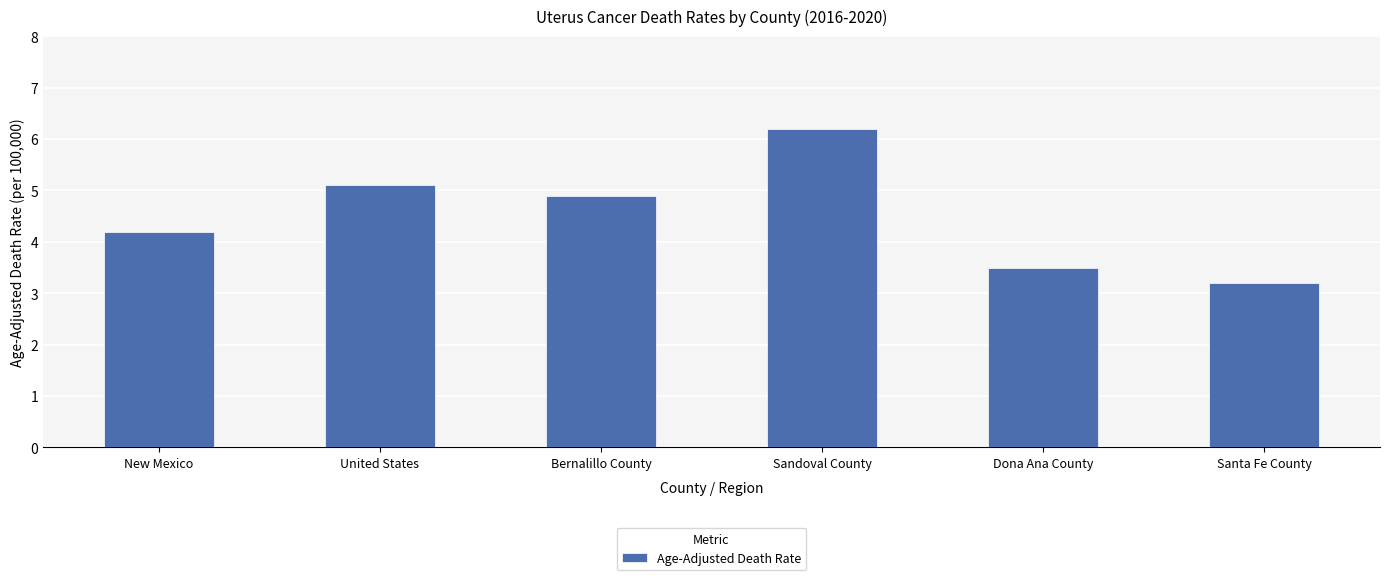

Is it true that the value at New Mexico is 4.2?

True